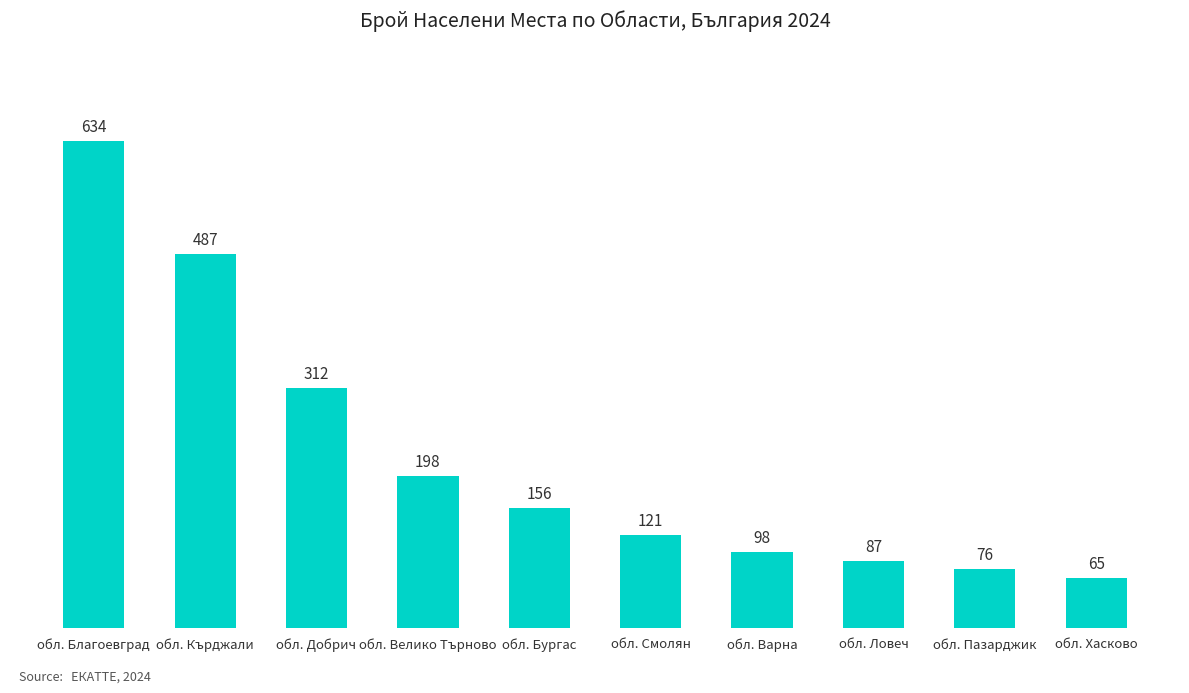

Reading left to right, list all the values displayed in this chart.

обл. Благоевград=634	обл. Кърджали=487	обл. Добрич=312	обл. Велико Търново=198	обл. Бургас=156	обл. Смолян=121	обл. Варна=98	обл. Ловеч=87	обл. Пазарджик=76	обл. Хасково=65